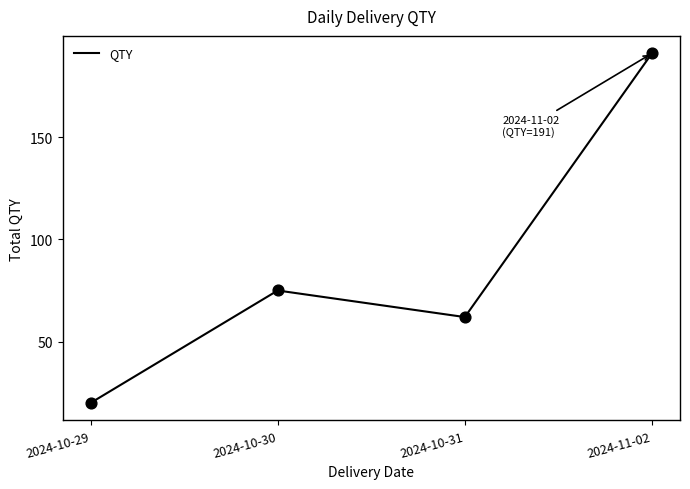

Approximately how many times larger is the value at 2024-10-29 compared to 2024-11-02?

0.1